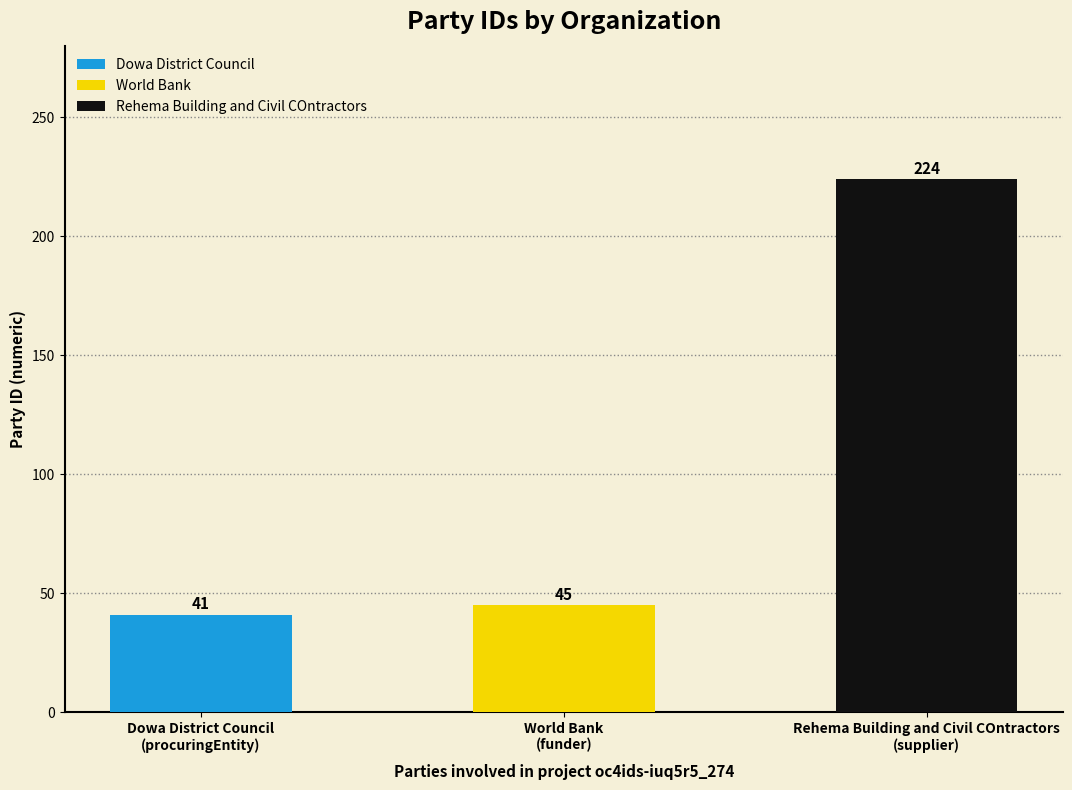

Is it true that the value at Rehema Building and Civil COntractors is 385?

False